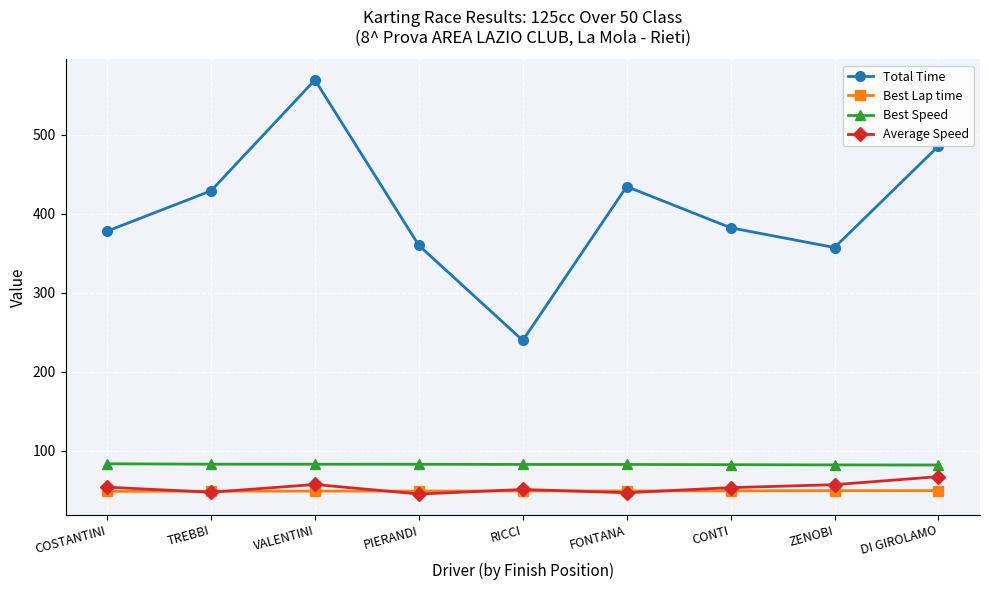

The Best Speed series shows 83.2 at VALENTINI. True or false?

True